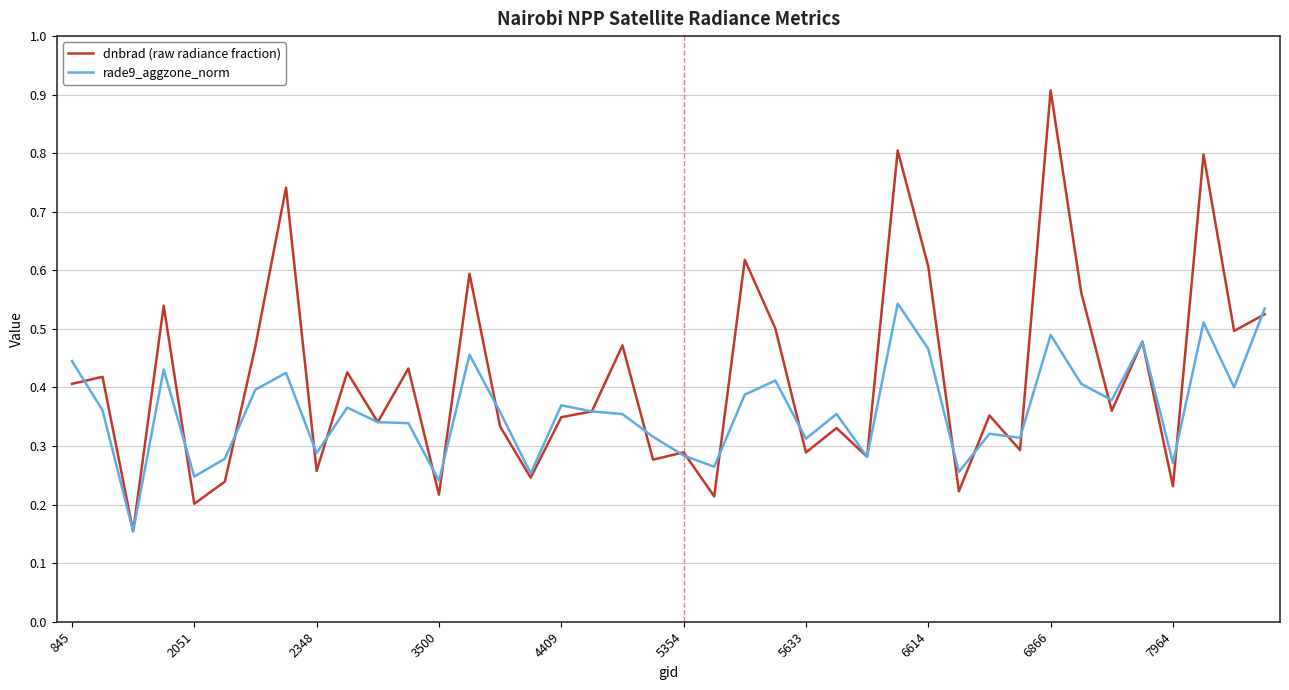

How many series are shown in this chart?

2